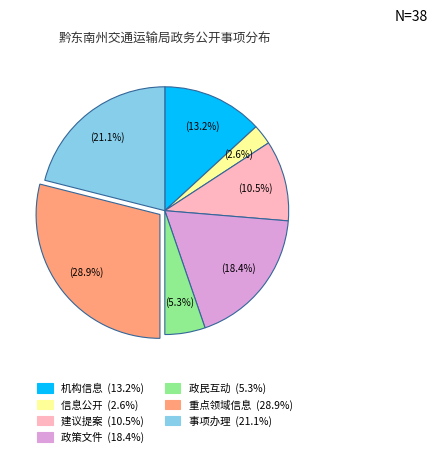

To the nearest percent, what is the difference between the 机构信息 and 重点领域信息 slice percentages?

16%